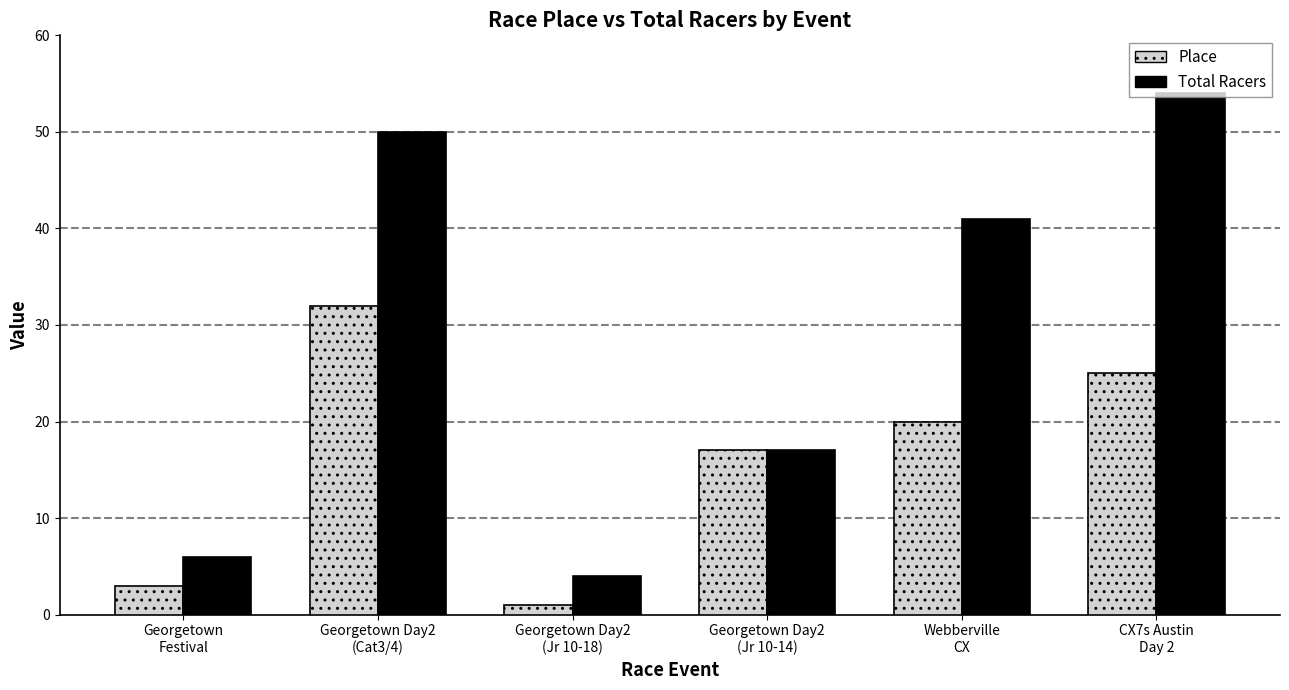

At which category does the chart reach its minimum across all series?

Georgetown Day2
(Jr 10-18)